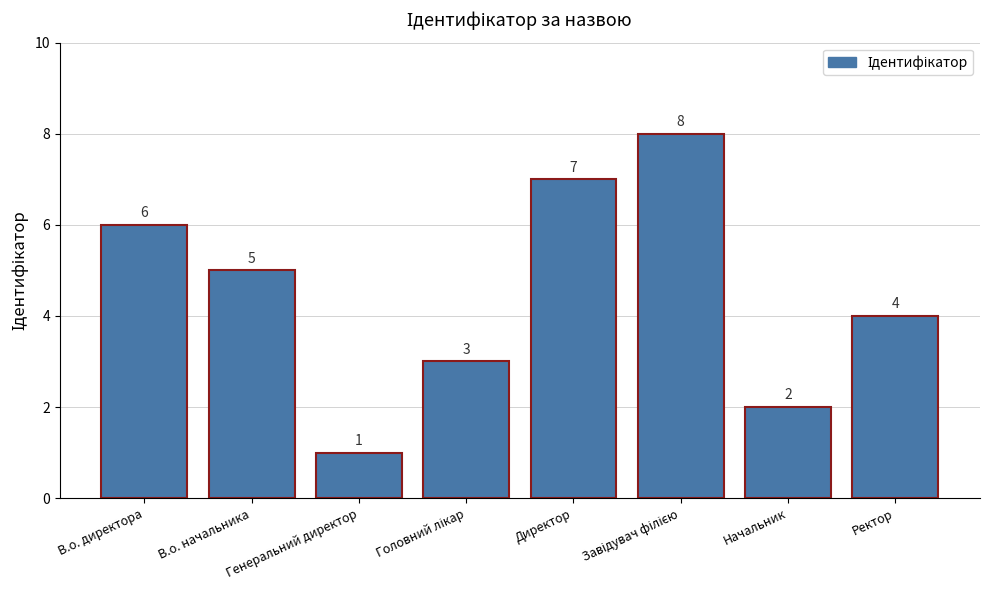

What is the label of the 8th bar from the left?

Ректор